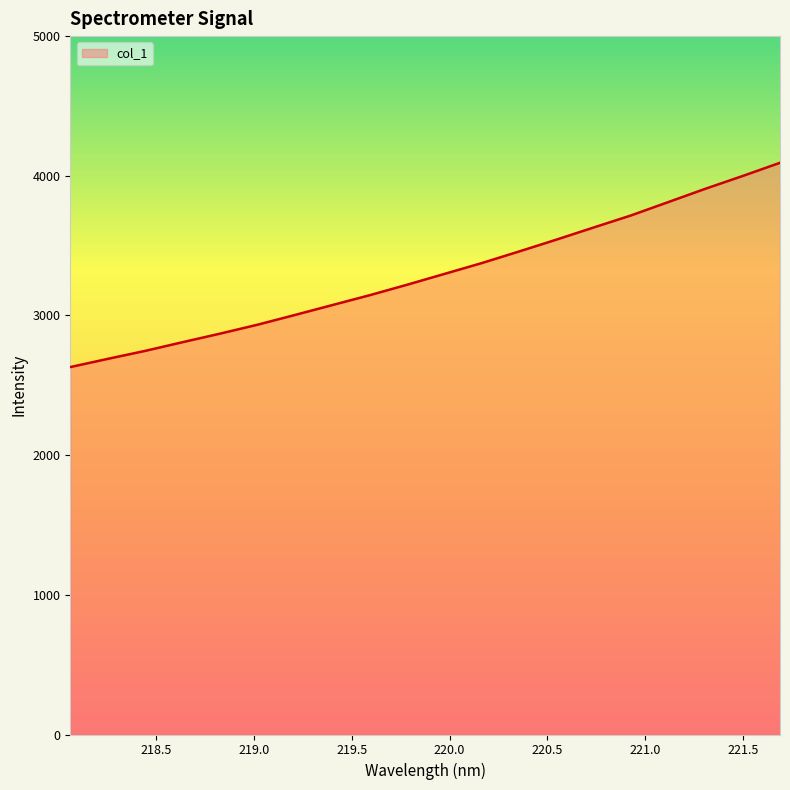

Reading left to right, list all the values displayed in this chart.

2630.5	2689.1	2746.2	2808.4	2869.5	2933.1	3002.7	3073.6	3144.2	3218.9	3296.5	3374.1	3457.2	3542.0	3629.1	3715.4	3811.1	3907.0	3998.6	4093.1